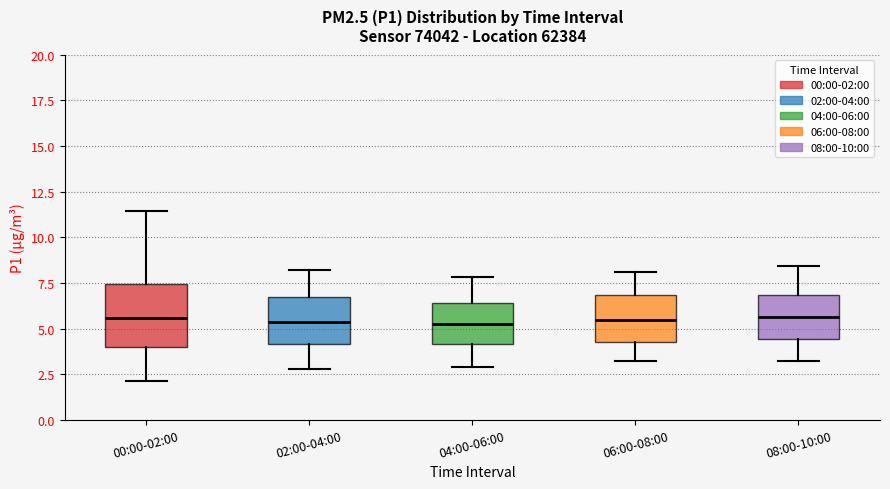

Reading left to right, read every box against the y-axis: the position of its median line, the range the box covers, and the ends of its whiskers. The values are not printed on the chart, so give them approximately, as read against the axis.

00:00-02:00: median 5.5, box 4.0 to 7.5, whiskers 2.0 to 11.5
02:00-04:00: median 5.5, box 4.0 to 6.5, whiskers 3.0 to 8.0
04:00-06:00: median 5.5, box 4.0 to 6.5, whiskers 3.0 to 8.0
06:00-08:00: median 5.5, box 4.5 to 7.0, whiskers 3.0 to 8.0
08:00-10:00: median 5.5, box 4.5 to 7.0, whiskers 3.0 to 8.5